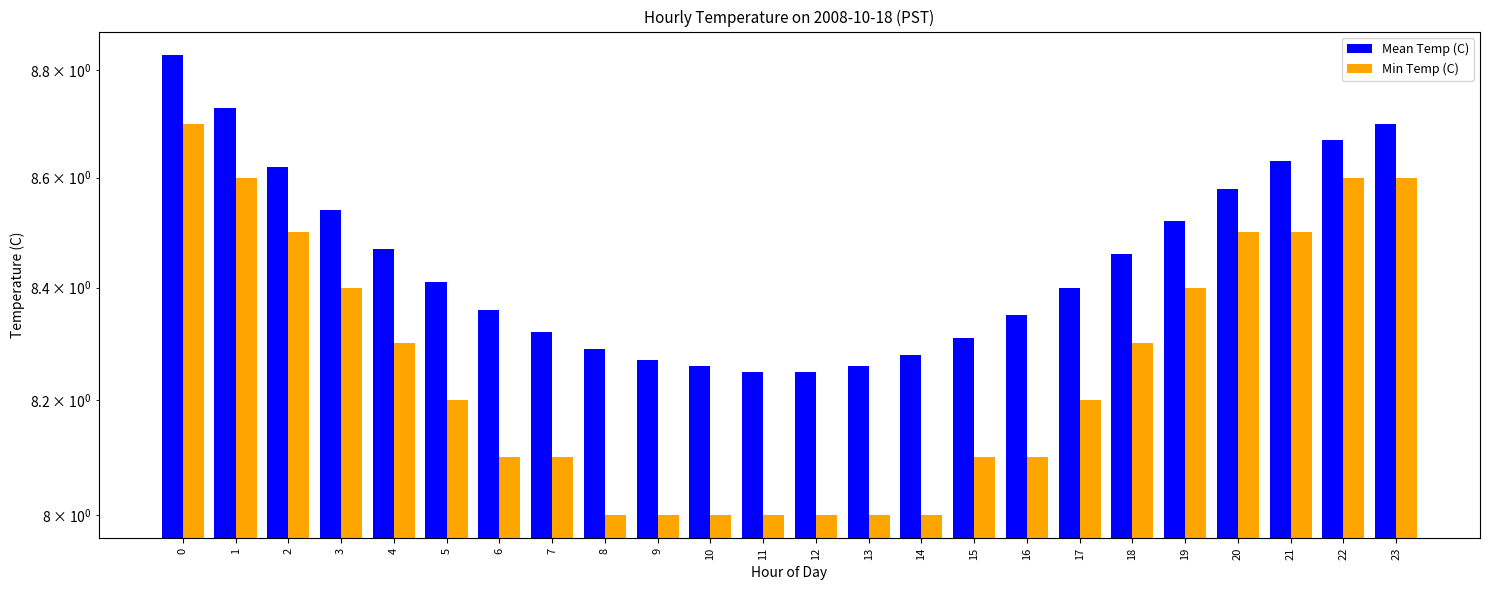

Rank the series at 20 from lowest to highest value.

Min Temp (C), Mean Temp (C)